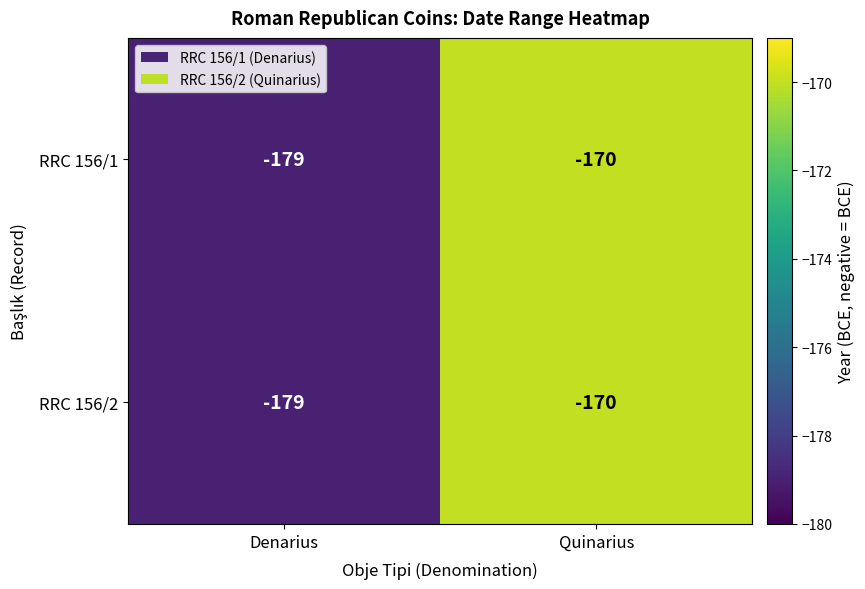

What is the greatest value displayed?

-170